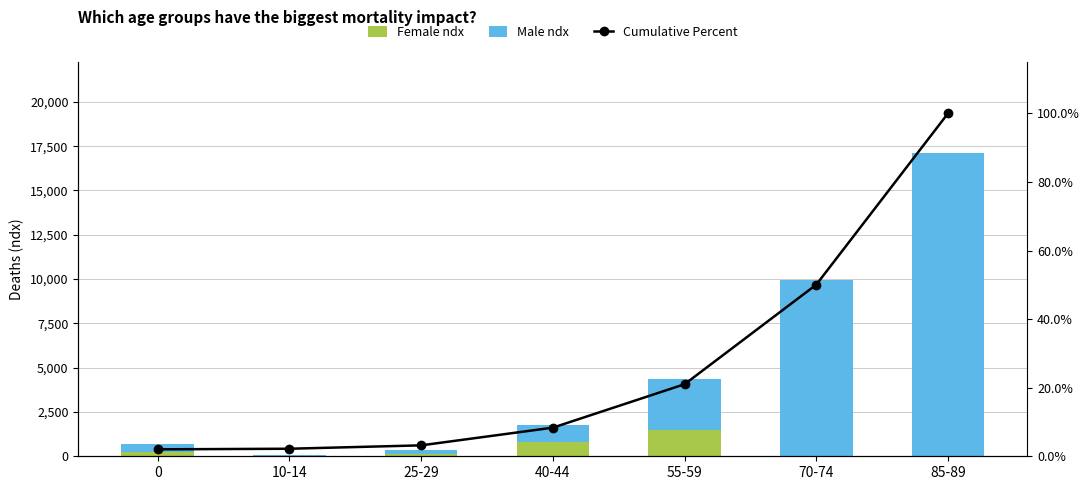

List the labels in order of Male ndx value, largest first.

85-89, 70-74, 55-59, 40-44, 0, 25-29, 10-14